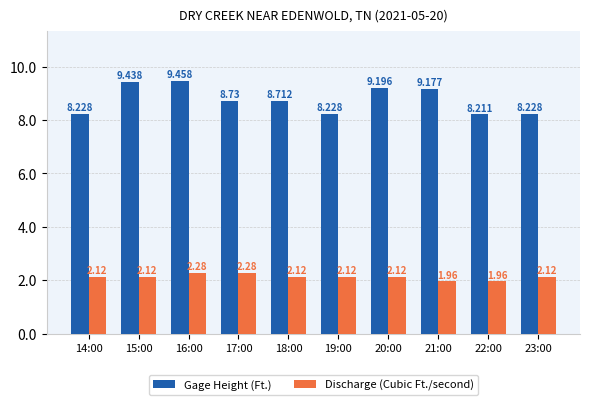

Which series has the widest spread of values?

Gage Height (Ft.)